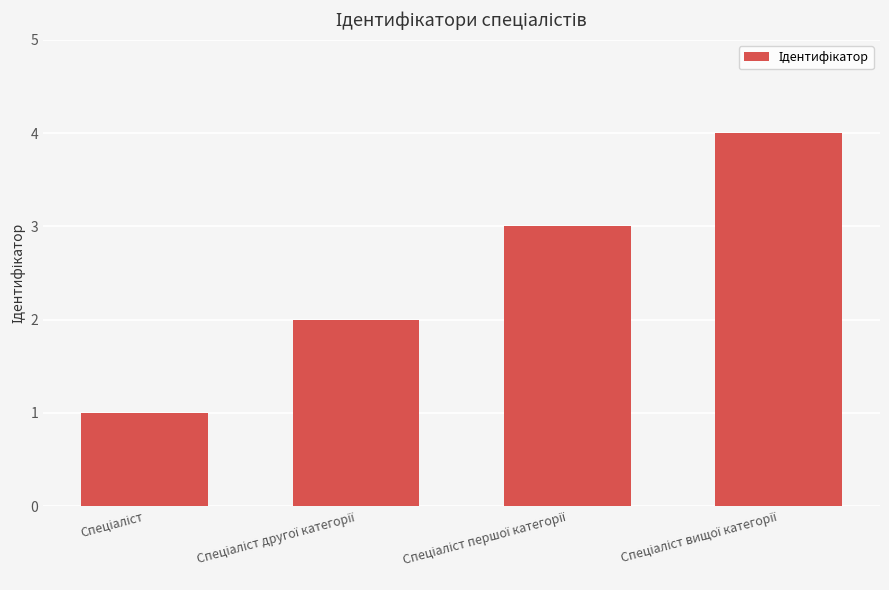

What is the greatest value displayed?

4